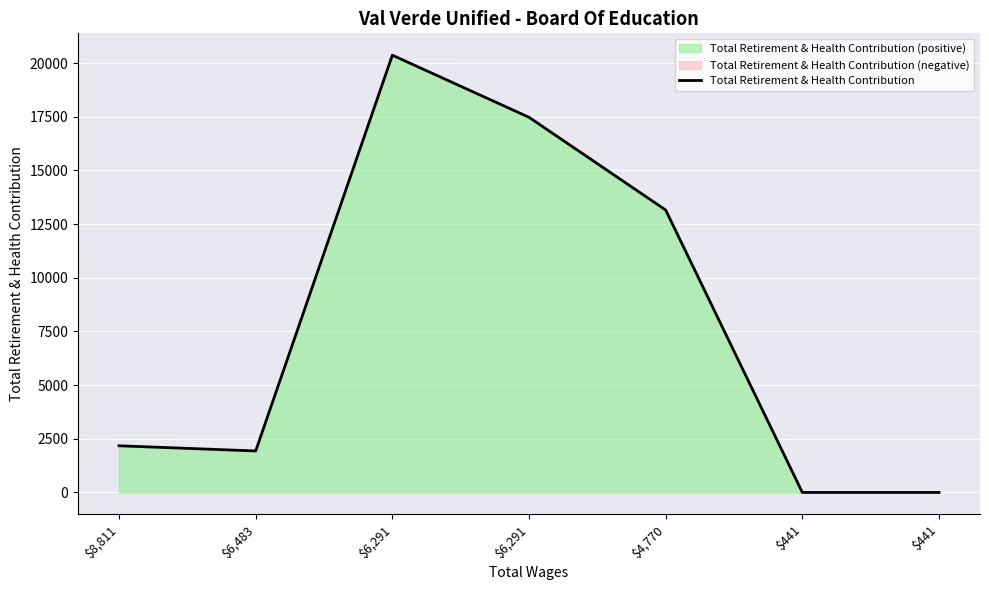

Where is the first local maximum?

$6,291